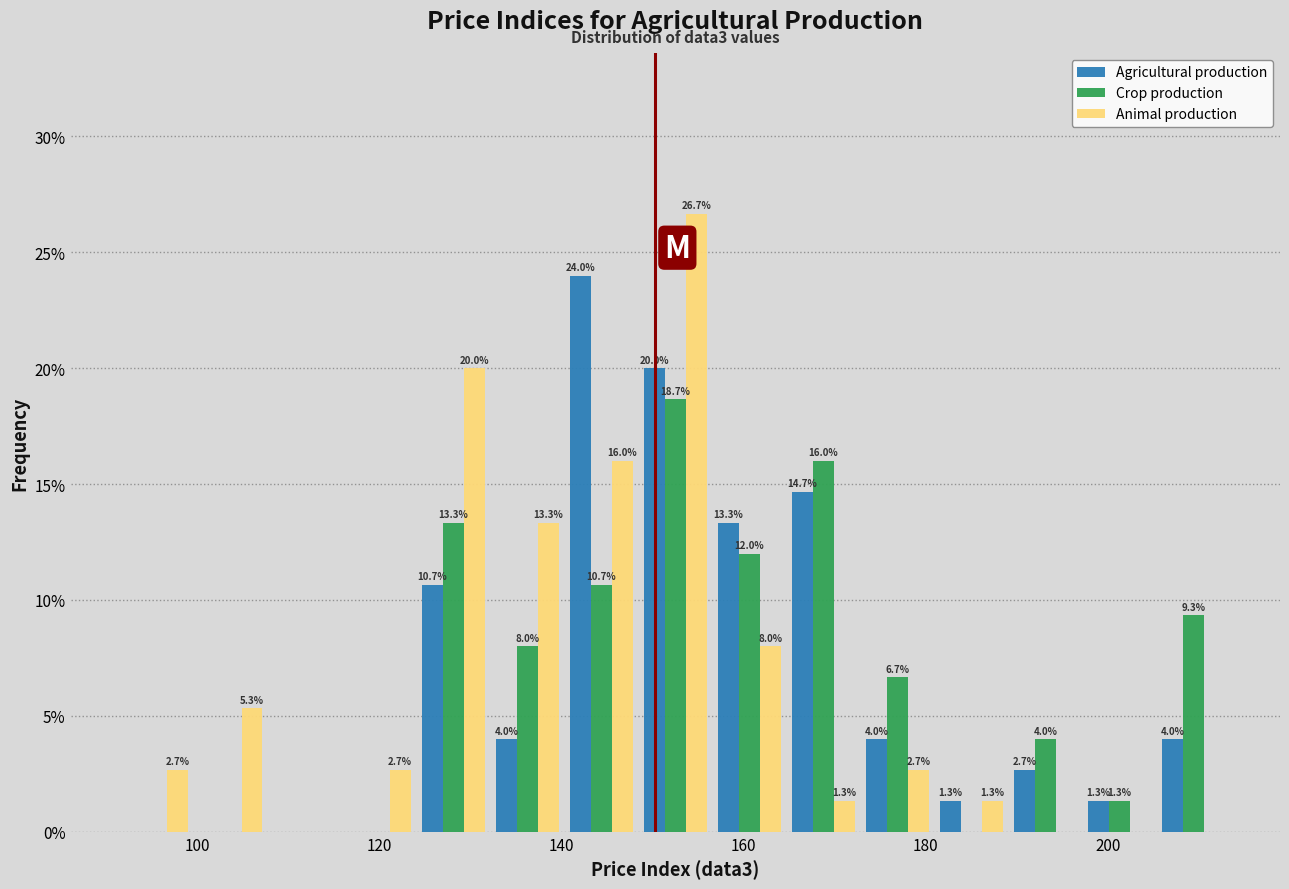

In the Animal production series, which range on the x-axis has the tallest bar?

148 to 156